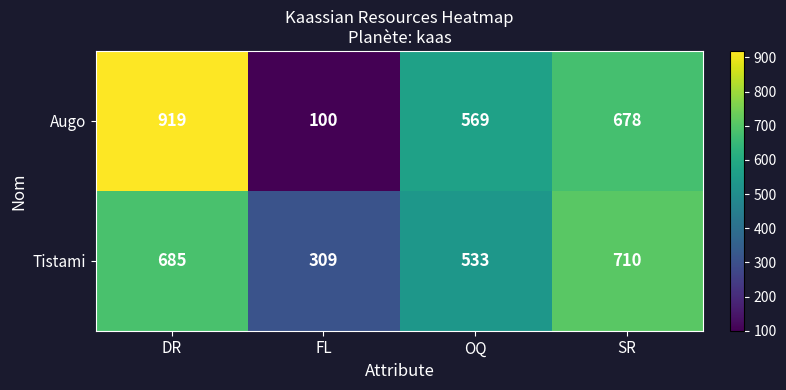

True or false: Augo has a value of 919 at DR.

True